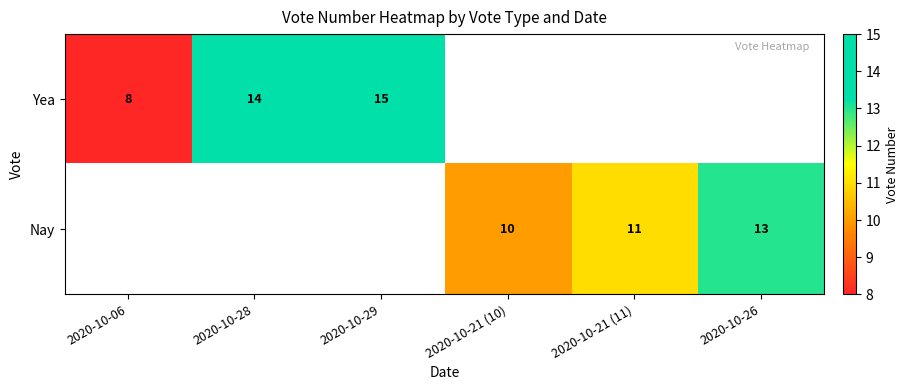

Is it true that Nay equals 17 at 2020-10-21 (10)?

False